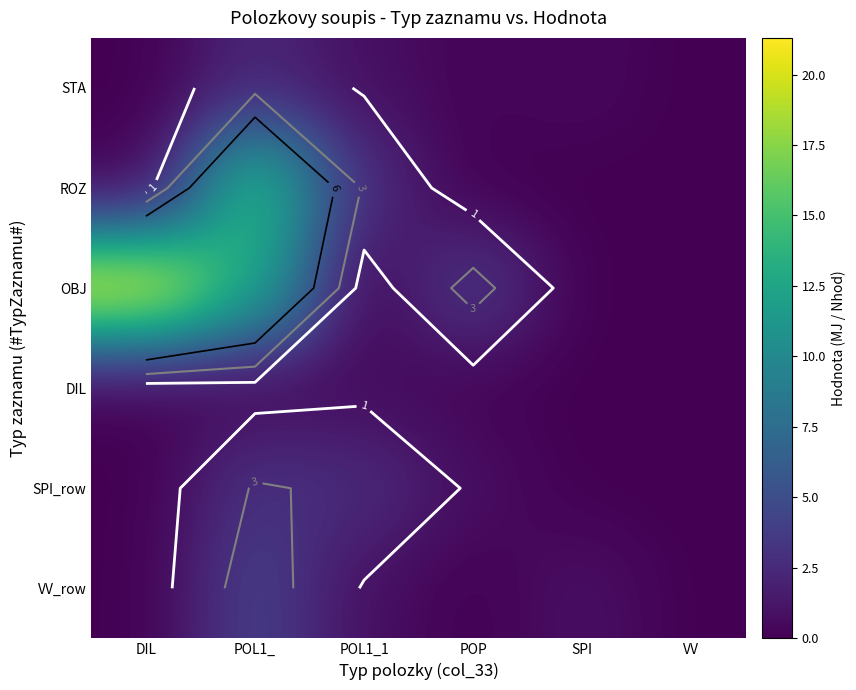

At which category does the chart reach its minimum across all series?

DIL